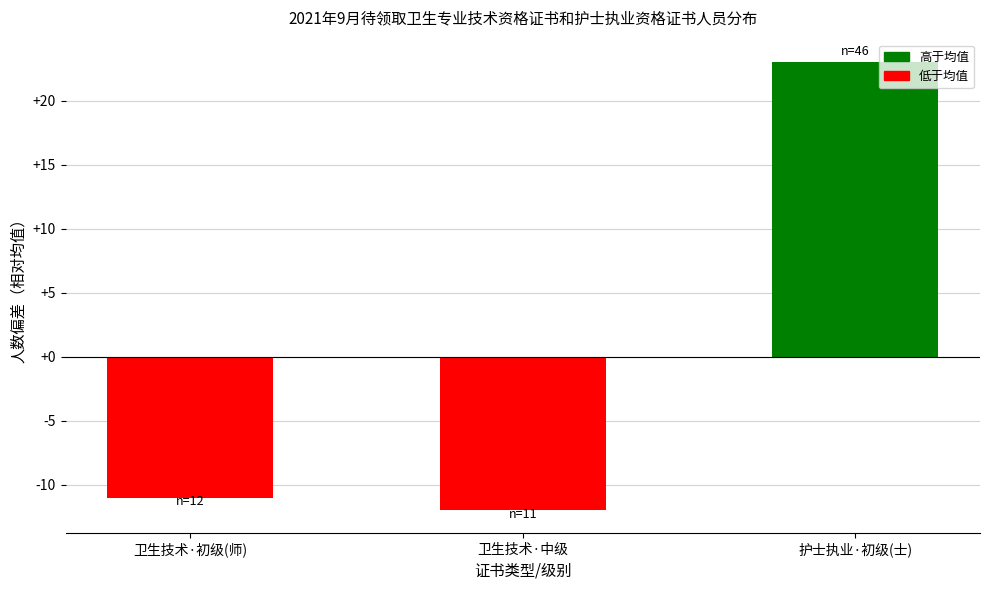

At which category does the chart reach its minimum across all series?

卫生技术·中级